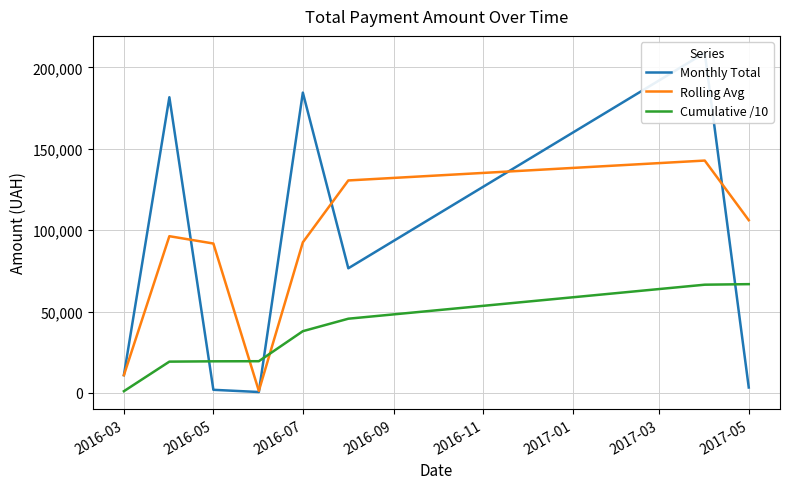

At how many categories does at least one series exceed 158029?

3